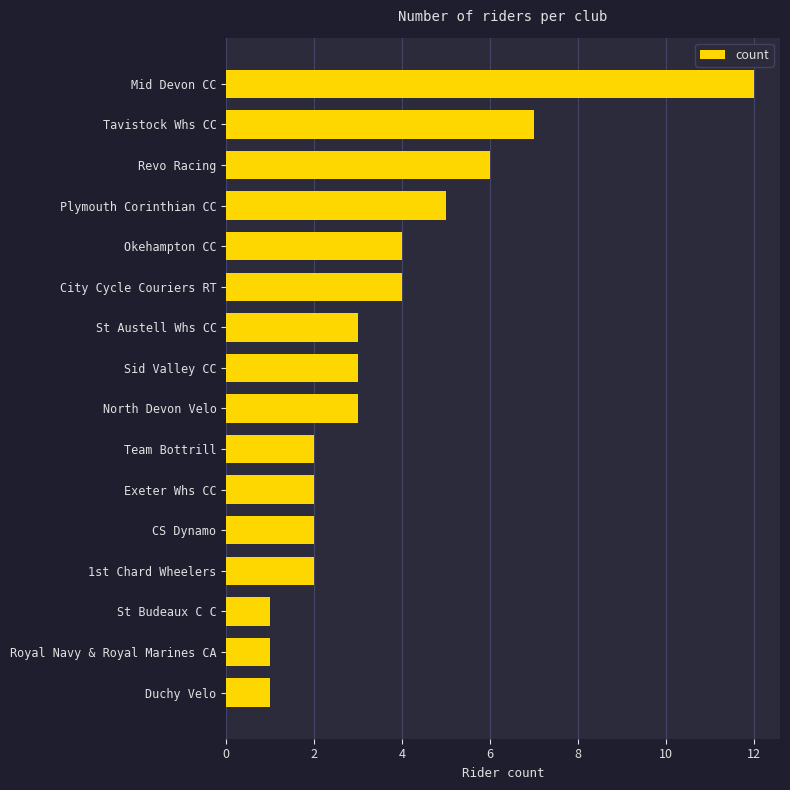

Where is the data nearest to the value 6?

Revo Racing